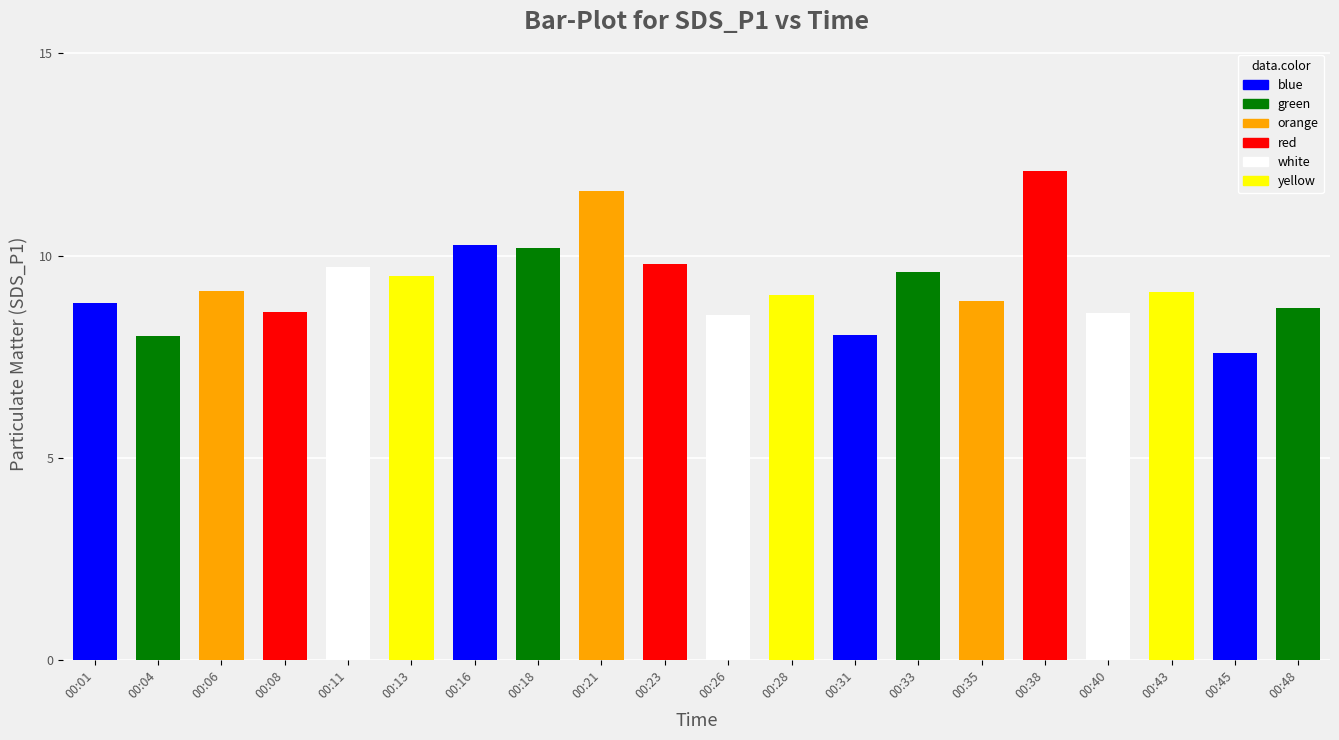

At which category does the chart reach its minimum across all series?

00:45